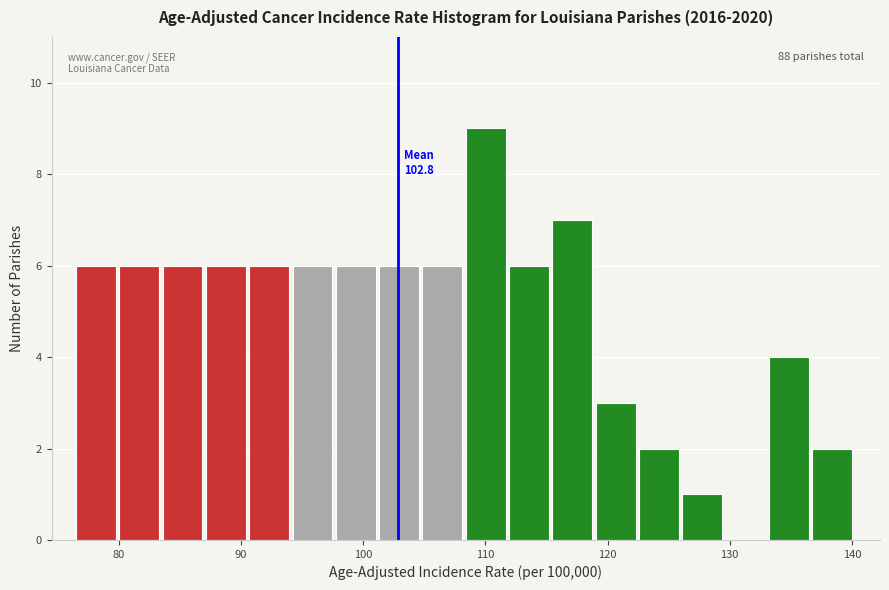

Read against the x-axis, roughly where is the centre of the tallest bar?

110